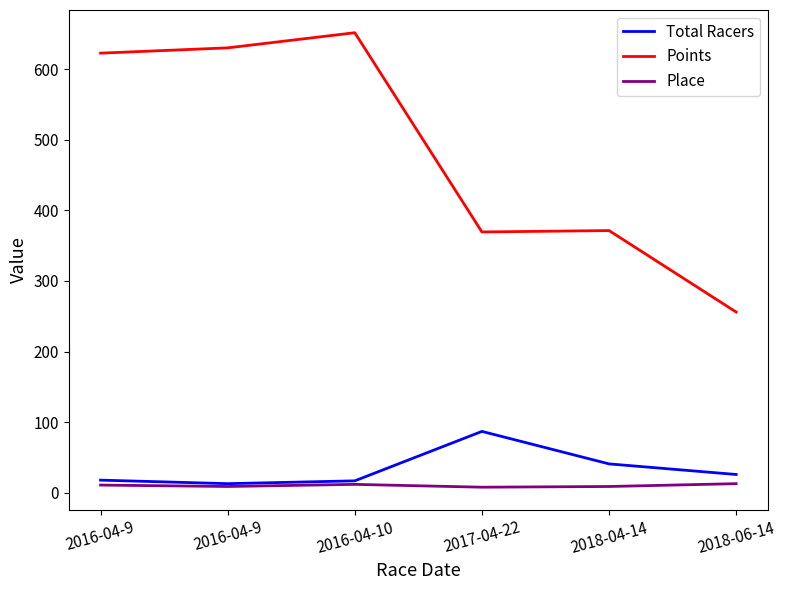

Where does the Place series first go above 11?

2016-04-10